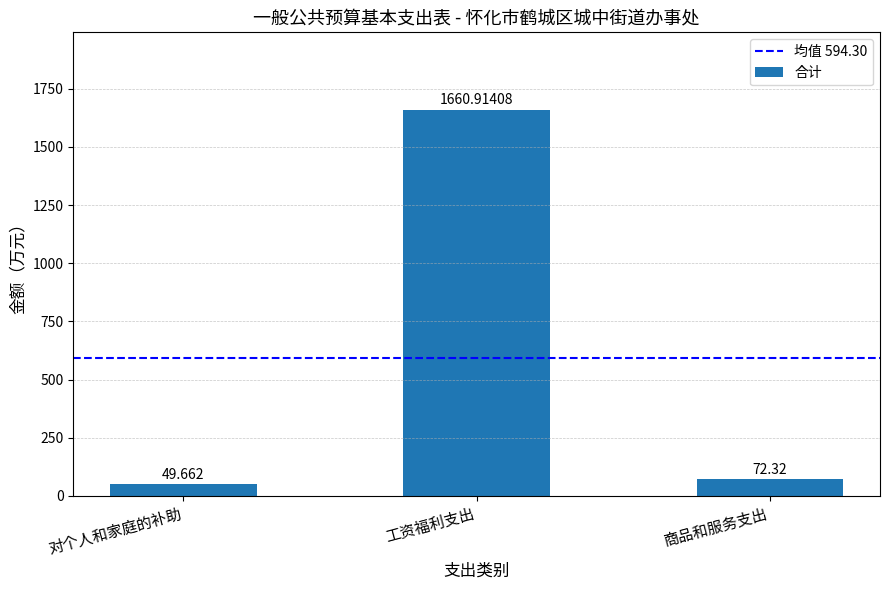

What is the label of the 2nd bar from the left?

工资福利支出